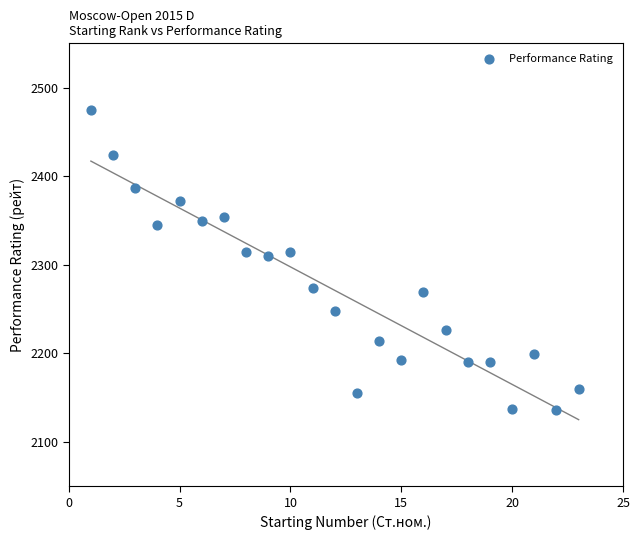

What is the range of X values (max minus min)?

22